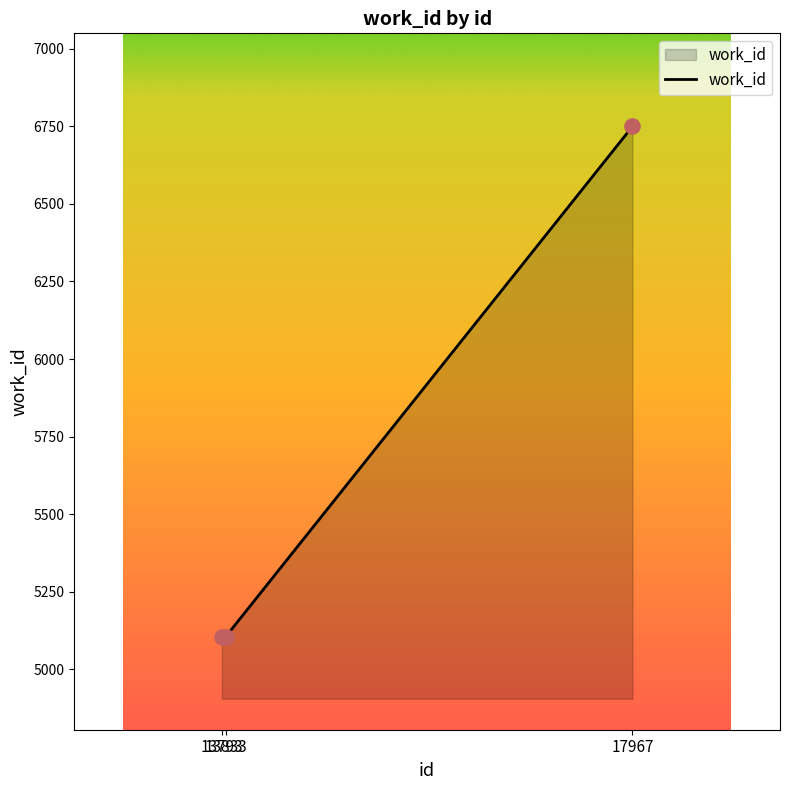

What is the change in value from 13793 to 17967?

+1643